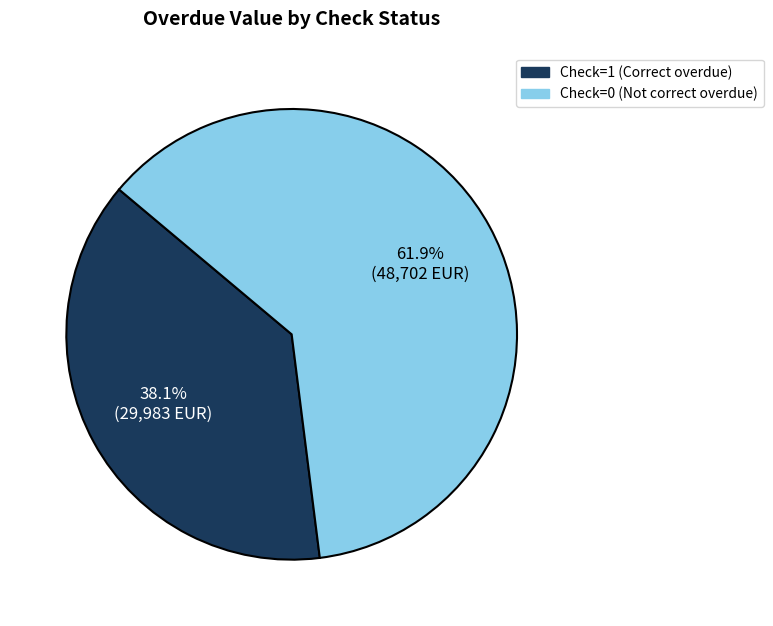

Is there a majority slice in this chart?

Yes